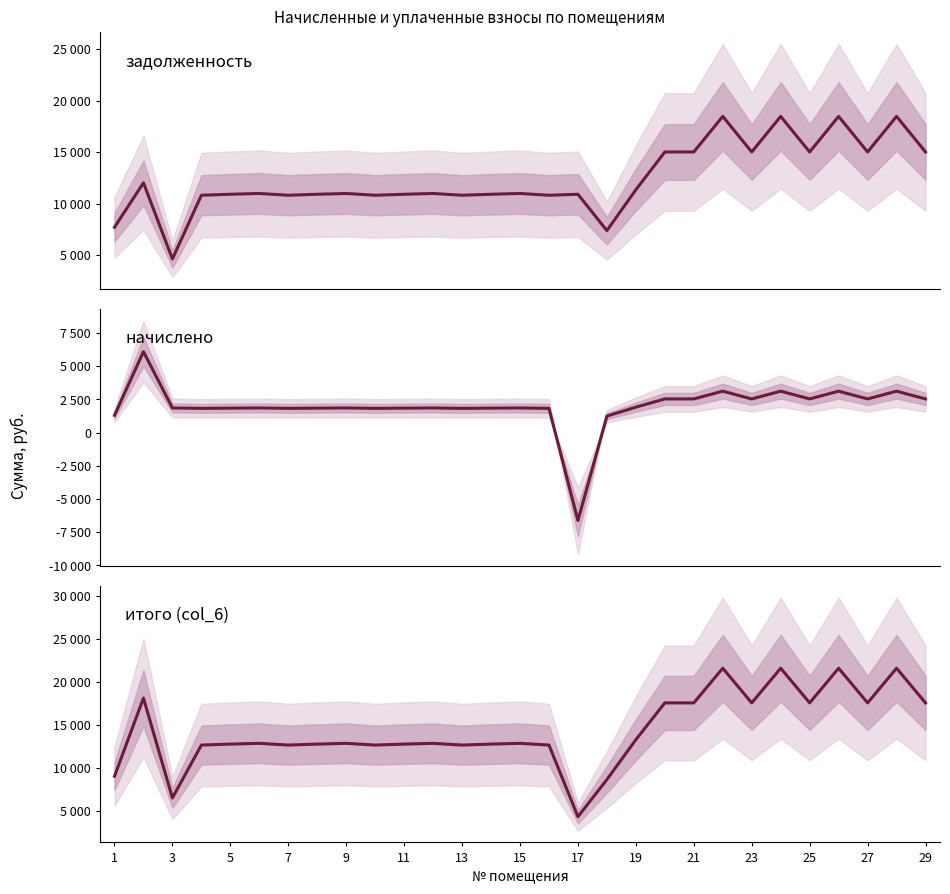

What is the greatest value displayed?

21609.7